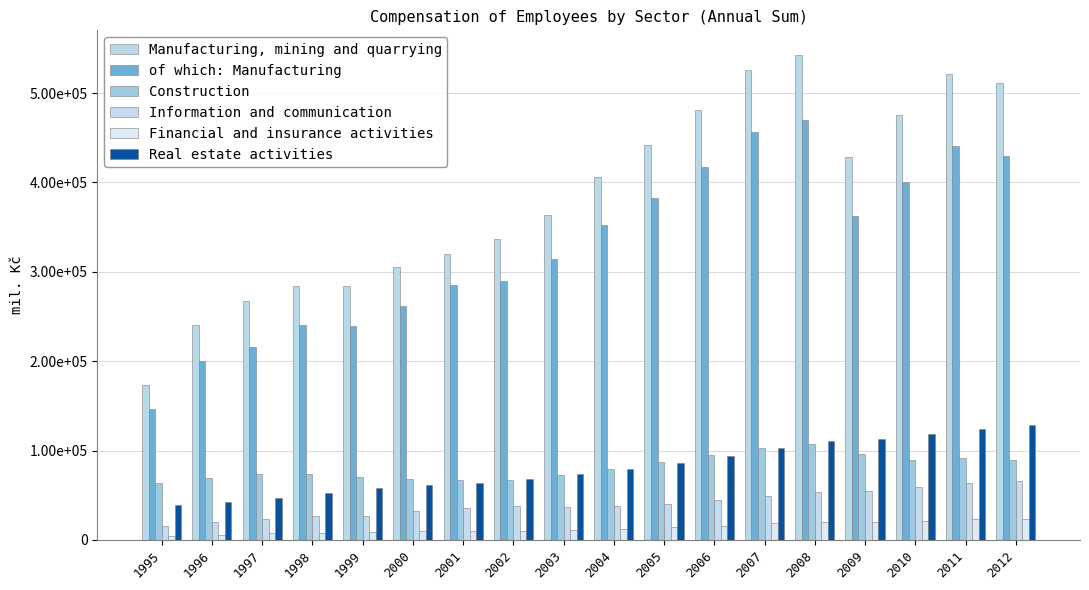

Reading left to right, extract all data points from this chart.

Manufacturing, mining and quarrying: 1995=173548	1996=240794	1997=267300	1998=284520	1999=284249	2000=305487	2001=319980	2002=336463	2003=364014	2004=406515	2005=441739	2006=481076	2007=525473	2008=543027	2009=428989	2010=475590	2011=521177	2012=510961
of which: Manufacturing: 1995=146019	1996=200419	1997=215572	1998=240353	1999=239560	2000=261504	2001=285011	2002=290074	2003=314175	2004=351832	2005=382172	2006=417210	2007=456036	2008=469505	2009=362148	2010=400726	2011=440194	2012=429262
Construction: 1995=63860	1996=68900	1997=73784	1998=73252	1999=70240	2000=68591	2001=67152	2002=66972	2003=72968	2004=79290	2005=87561	2006=94829	2007=103209	2008=107000	2009=95612	2010=89791	2011=91537	2012=89012
Information and communication: 1995=15948	1996=20092	1997=23707	1998=26200	1999=27117	2000=31908	2001=36200	2002=37469	2003=37291	2004=37959	2005=40133	2006=44164	2007=48988	2008=54045	2009=55042	2010=58697	2011=63412	2012=65890
Financial and insurance activities: 1995=4480	1996=5500	1997=7181	1998=7501	1999=8509	2000=9468	2001=9418	2002=10296	2003=11327	2004=12548	2005=14071	2006=15946	2007=18349	2008=20037	2009=20115	2010=21183	2011=22901	2012=22841
Real estate activities: 1995=38684	1996=42566	1997=47150	1998=52412	1999=57518	2000=61064	2001=63280	2002=67958	2003=73489	2004=79630	2005=86407	2006=94130	2007=102956	2008=110531	2009=113420	2010=118562	2011=124217	2012=128341